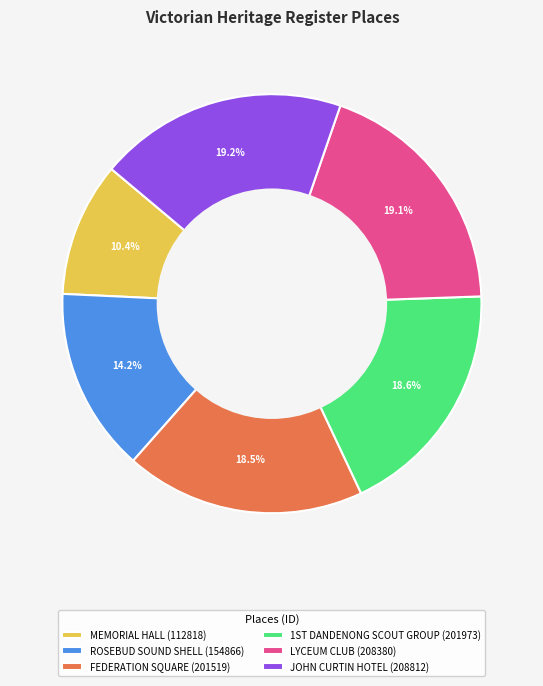

What percentage is NOT represented by MEMORIAL HALL (112818)?

89.6%